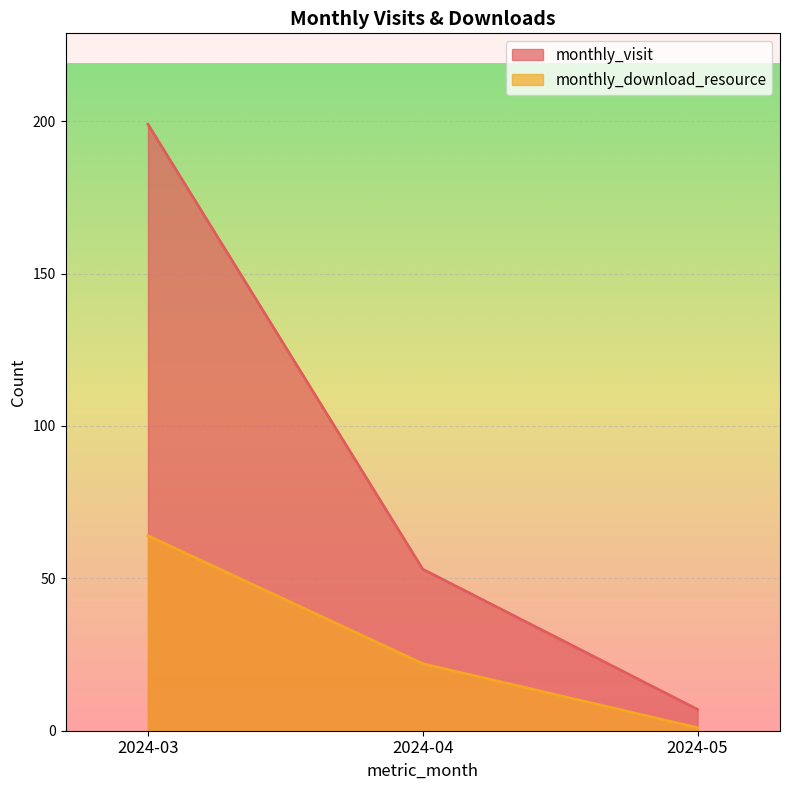

What is the value of the monthly_visit point at the 2nd from the left?

53